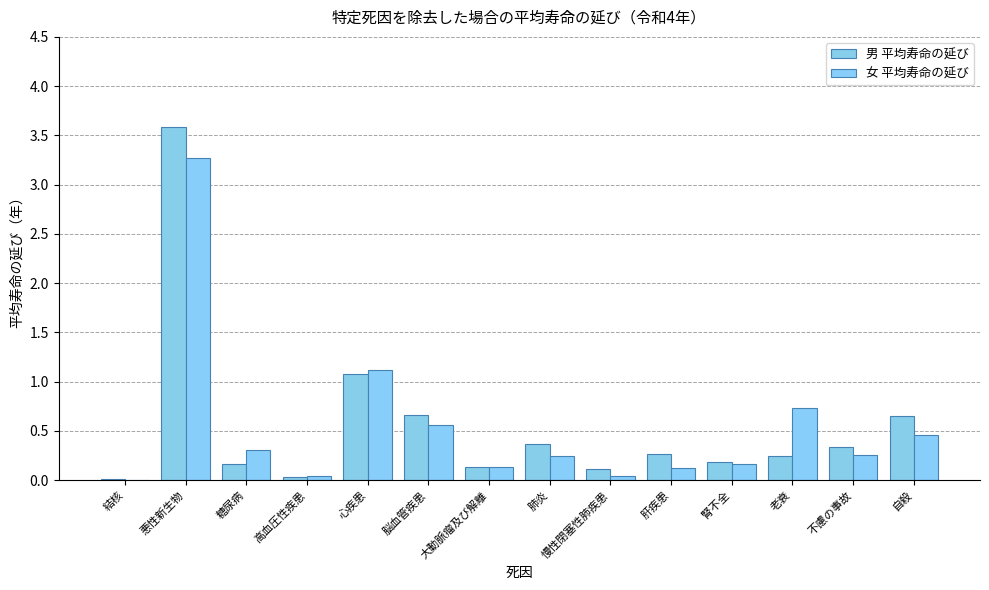

Which series has the widest spread of values?

男 平均寿命の延び